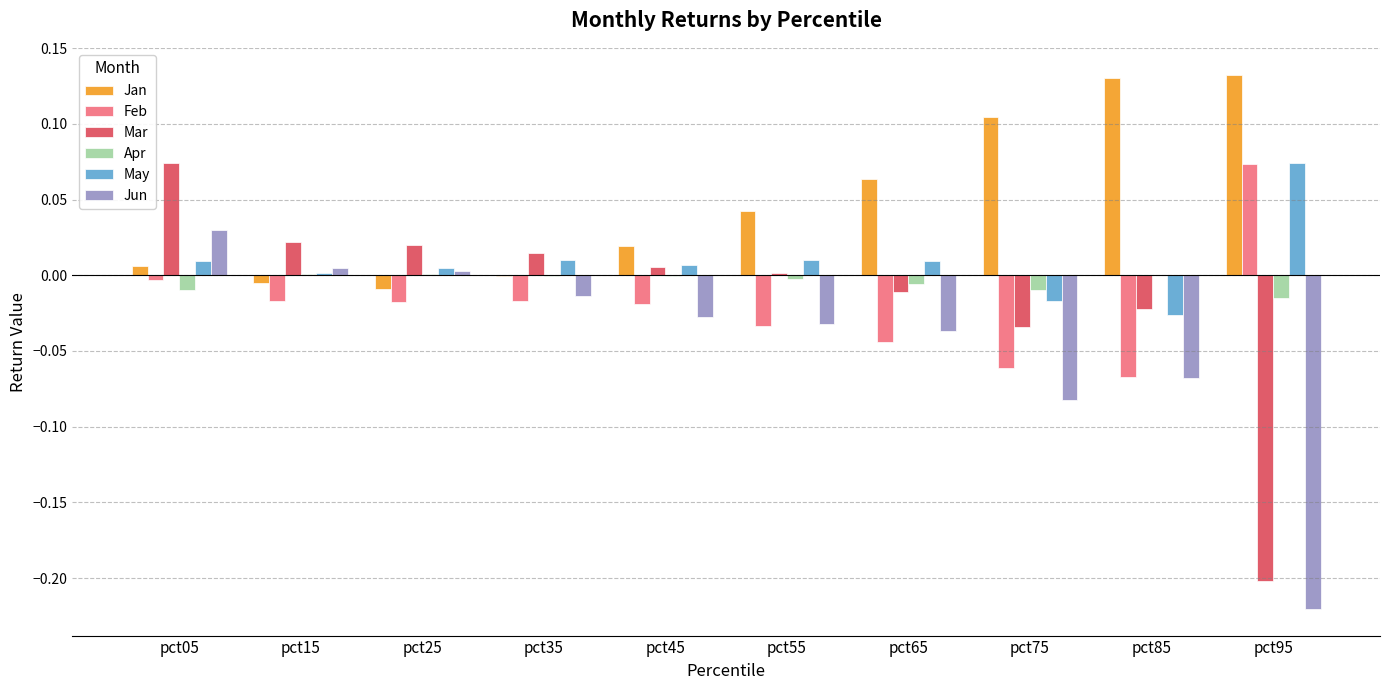

Which series changed the most between pct85 and pct95?

Mar